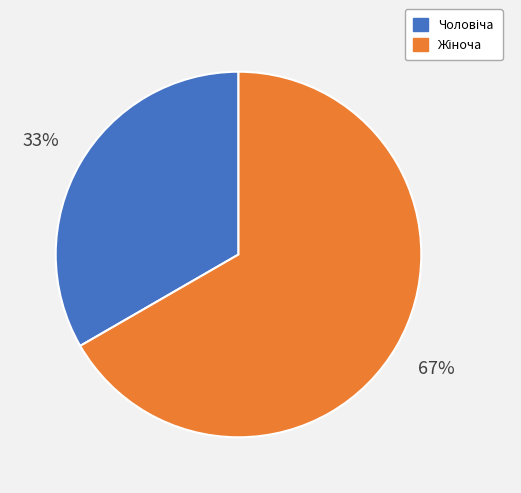

Is there a majority slice in this chart?

Yes